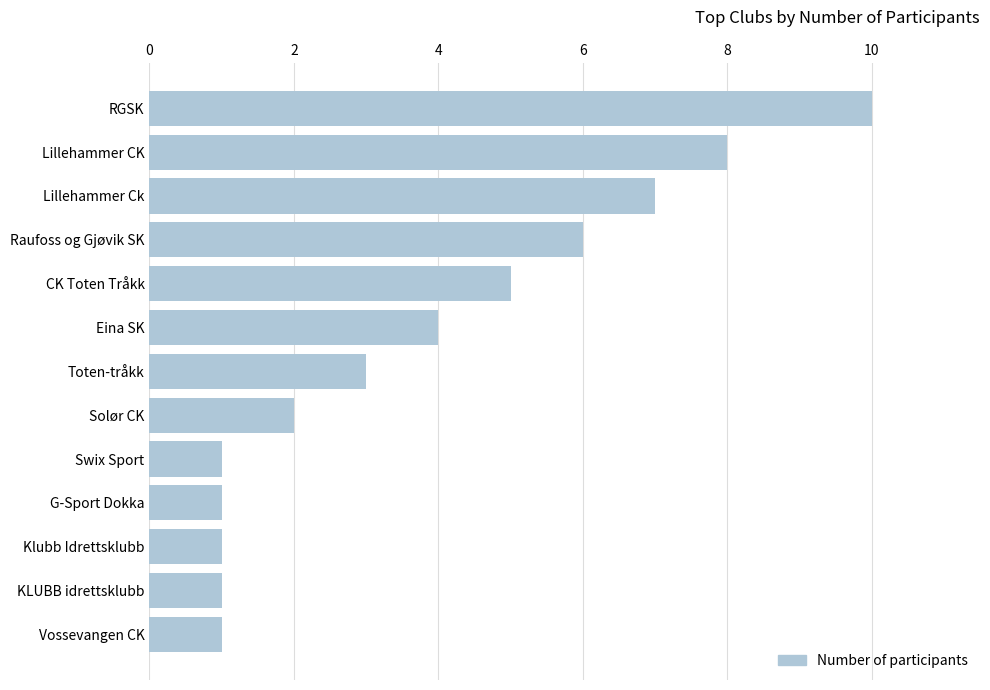

What is the sum of all values?

50